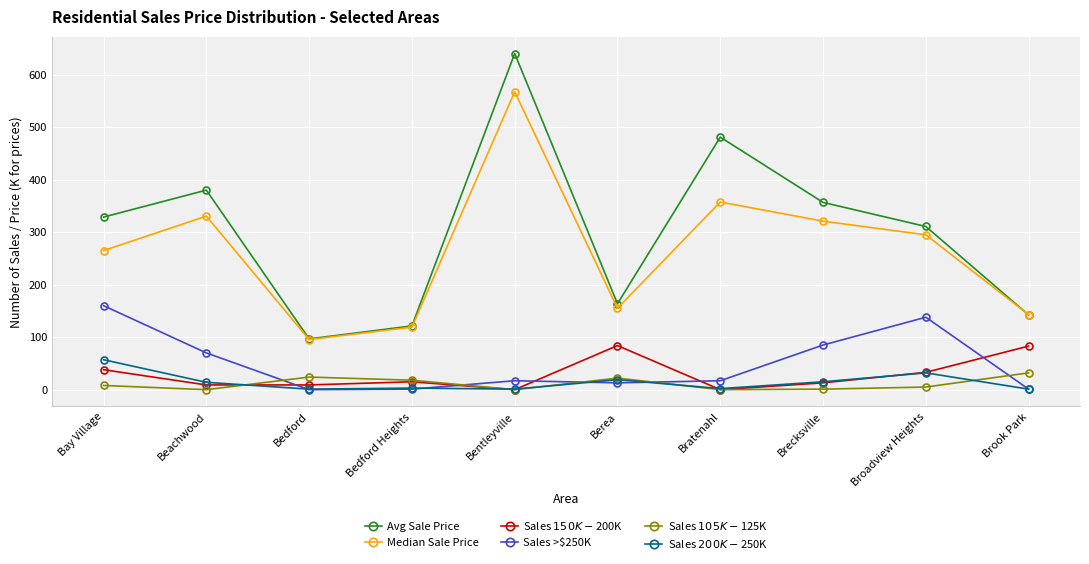

What is the value of the Sales >$250K point at the 8th from the left?

85.0